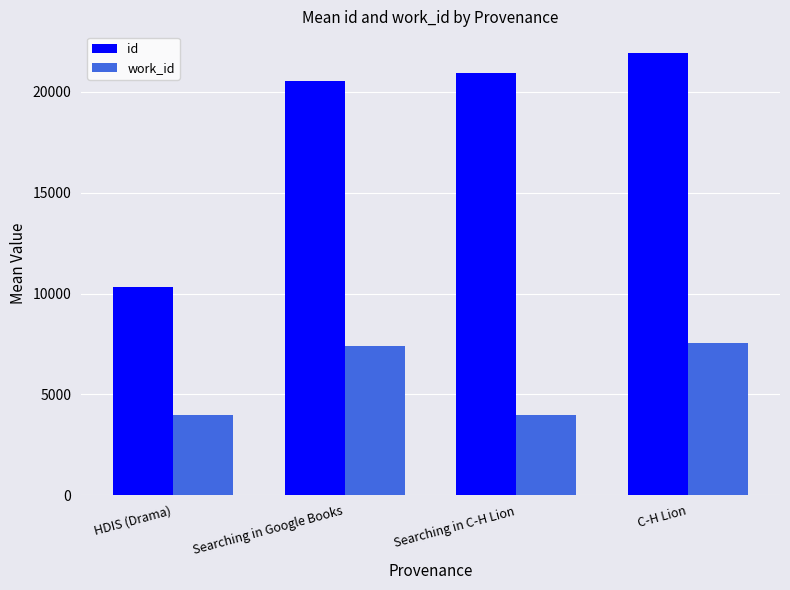

What is the value of the work_id bar at the 1st from the left?

3983.0